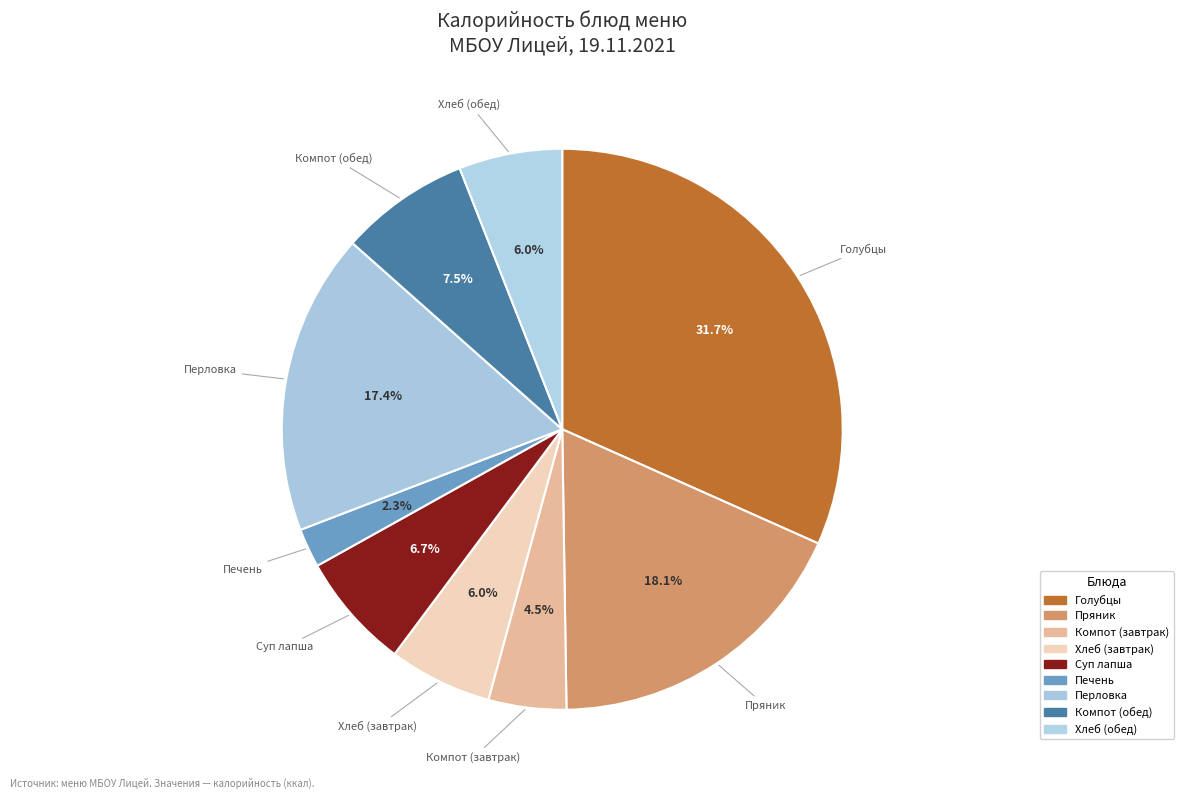

To the nearest percent, what is the difference between the largest and smallest slice percentages?

29%